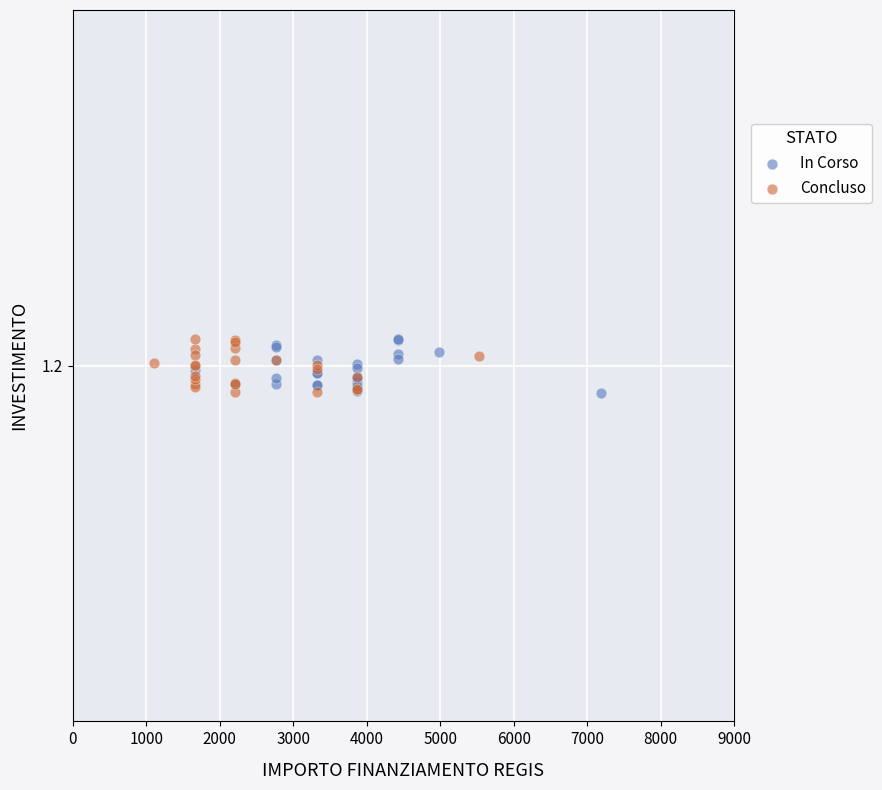

What are all the series names shown in the legend?

In Corso, Concluso